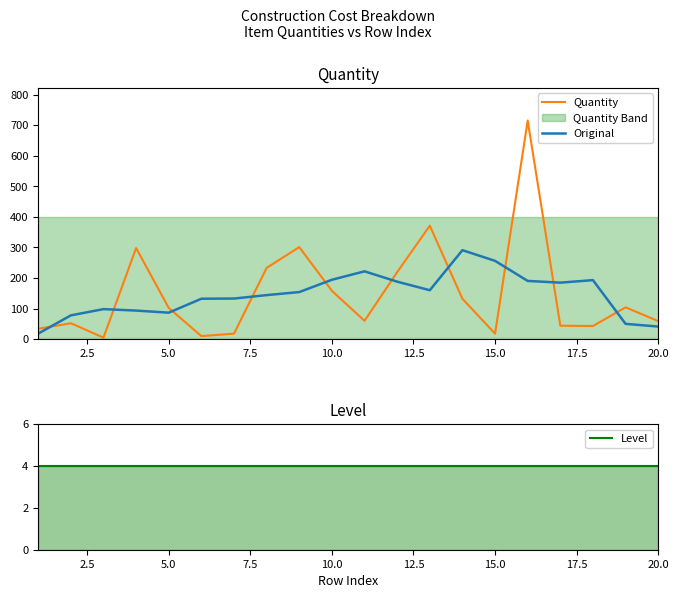

List the series in order of their peak value, lowest first.

Level, Original, Quantity